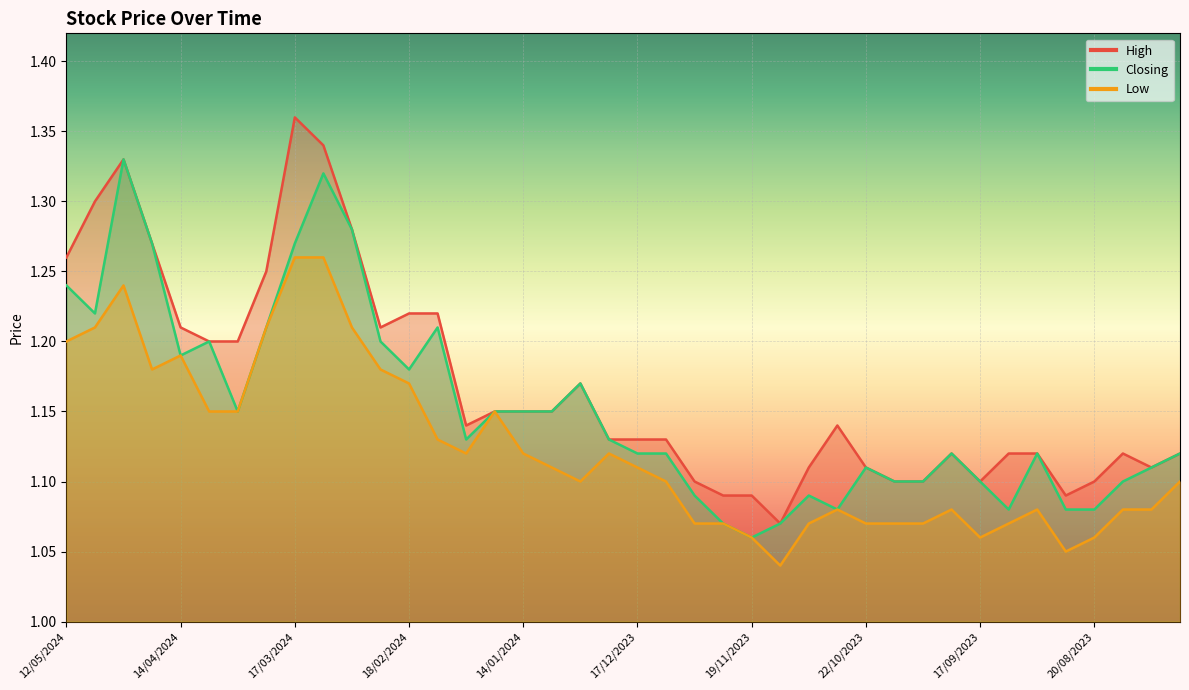

List the series in order of their overall mean, highest first.

High, Closing, Low